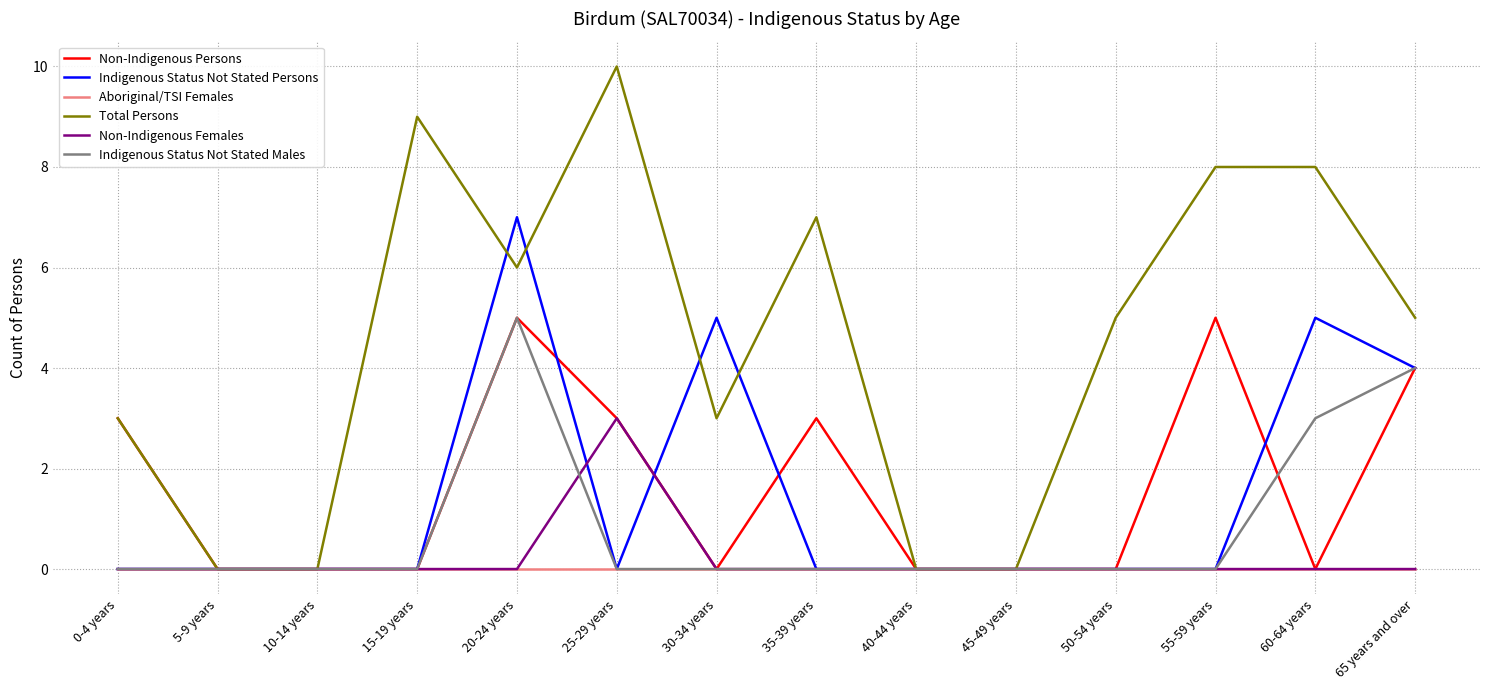

Reading left to right, transcribe all the data shown in this chart.

Non-Indigenous Persons: 3	0	0	0	5	3	0	3	0	0	0	5	0	4
Indigenous Status Not Stated Persons: 0	0	0	0	7	0	5	0	0	0	0	0	5	4
Aboriginal/TSI Females: 0	0	0	0	0	0	0	0	0	0	0	0	0	0
Total Persons: 3	0	0	9	6	10	3	7	0	0	5	8	8	5
Non-Indigenous Females: 0	0	0	0	0	3	0	0	0	0	0	0	0	0
Indigenous Status Not Stated Males: 0	0	0	0	5	0	0	0	0	0	0	0	3	4